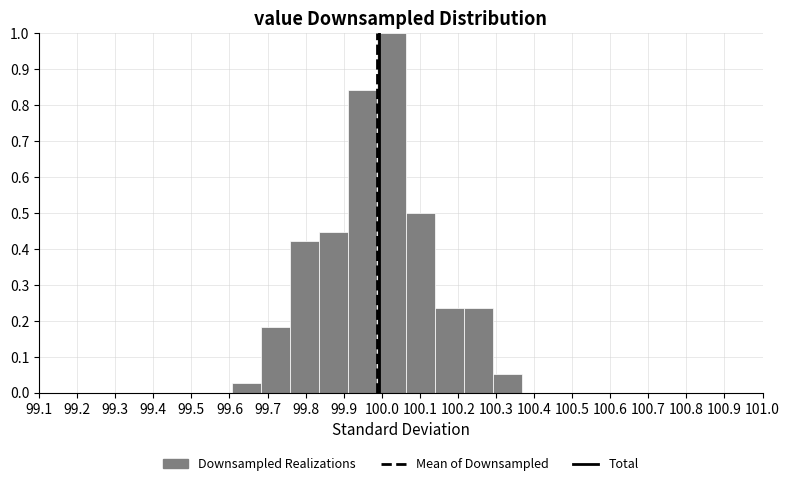

Over which range of the x-axis is the bar tallest?

99.99 to 100.06